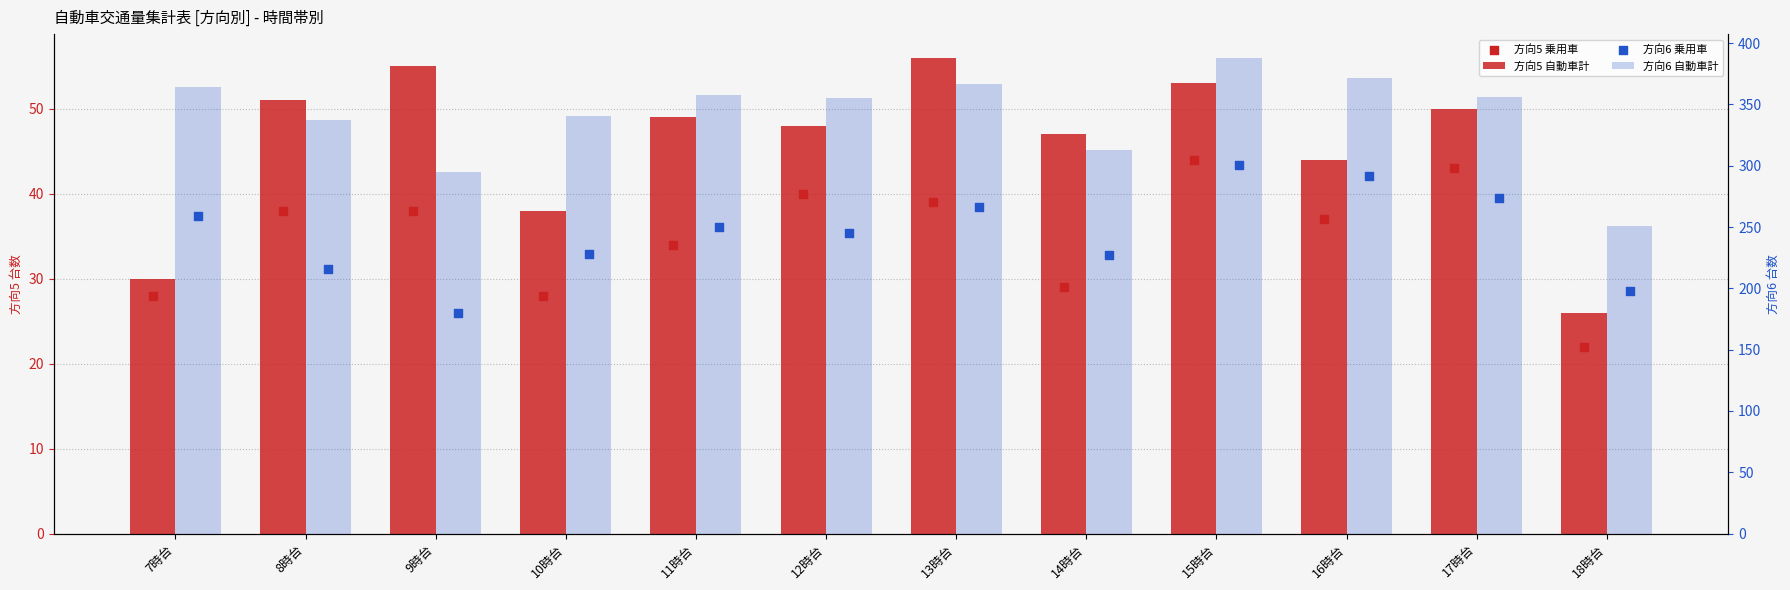

Which series has the largest Y range (max minus min)?

方向6 自動車計